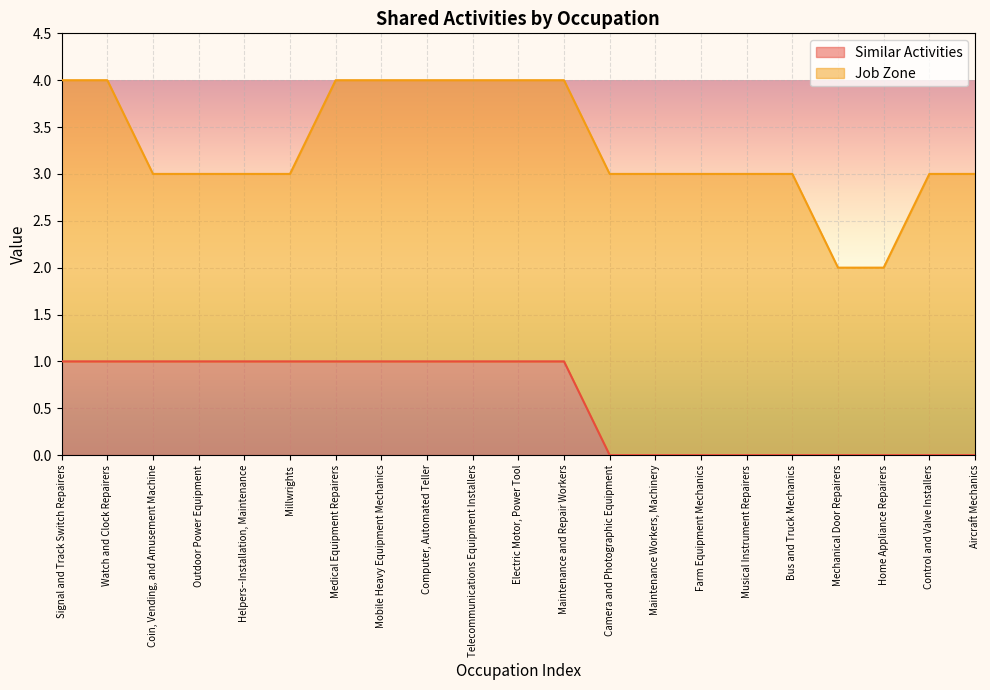

Rank the categories by value from highest to lowest.

Signal and Track Switch Repairers, Watch and Clock Repairers, Coin, Vending, and Amusement Machine, Outdoor Power Equipment, Helpers--Installation, Maintenance, Millwrights, Medical Equipment Repairers, Mobile Heavy Equipment Mechanics, Computer, Automated Teller, Telecommunications Equipment Installers, Electric Motor, Power Tool, Maintenance and Repair Workers, Camera and Photographic Equipment, Maintenance Workers, Machinery, Farm Equipment Mechanics, Musical Instrument Repairers, Bus and Truck Mechanics, Mechanical Door Repairers, Home Appliance Repairers, Control and Valve Installers, Aircraft Mechanics